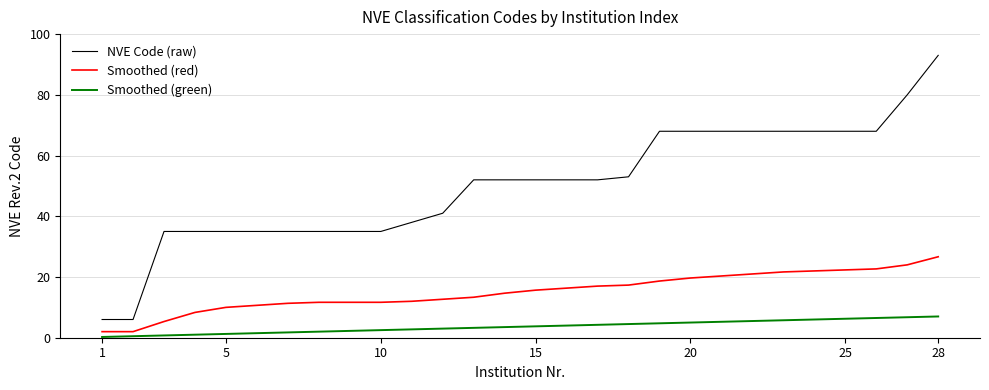

True or false: Smoothed (green) and Smoothed (red) intersect in this chart.

False